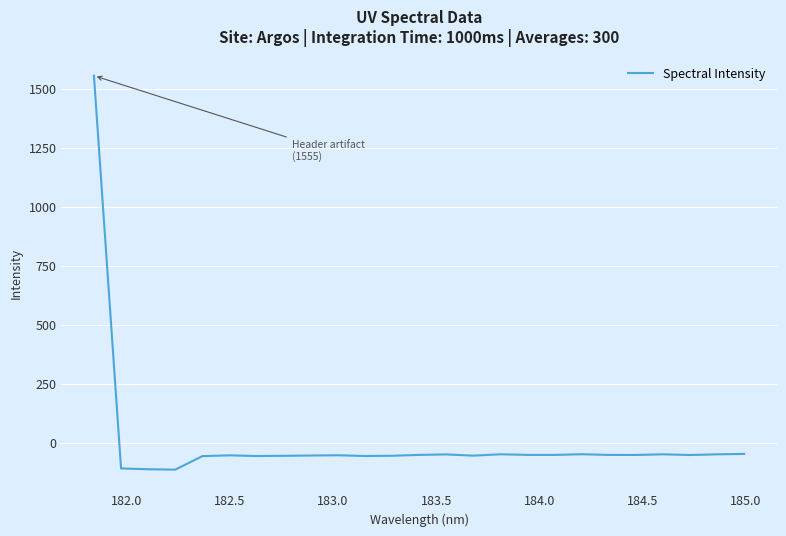

What is the maximum value shown in the chart?

1555.4